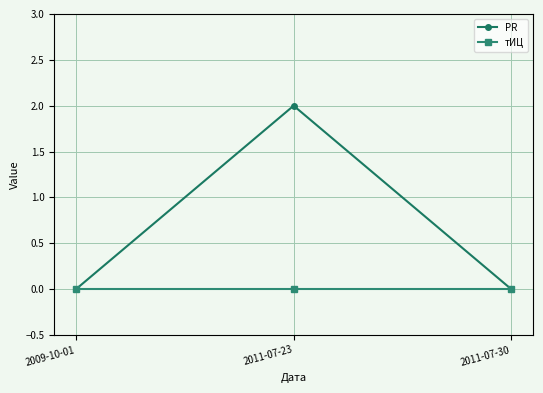

At which category does the chart reach its peak across all series?

2011-07-23